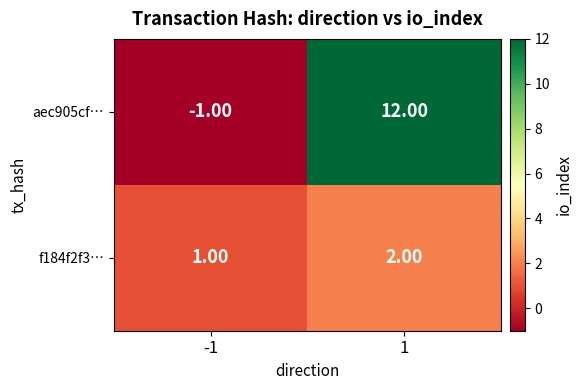

Which series has the largest total across all categories?

aec905cf…